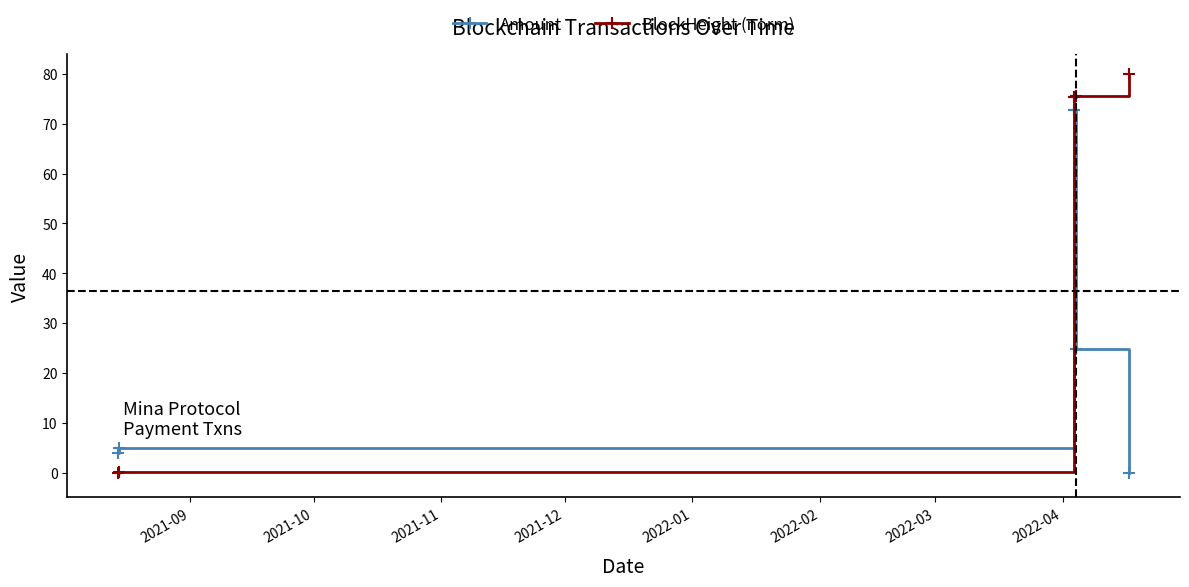

Rank the series by their average value, from lowest to highest.

Amount, BlockHeight (norm)